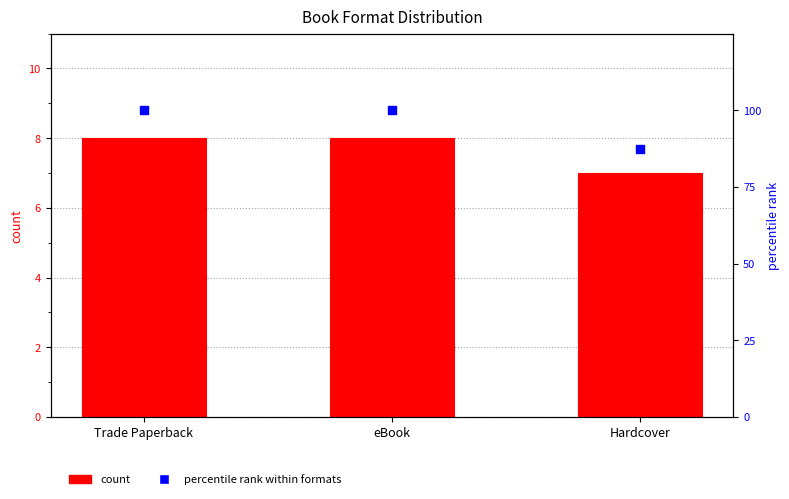

What is the total value across all series at Trade Paperback?

108.0